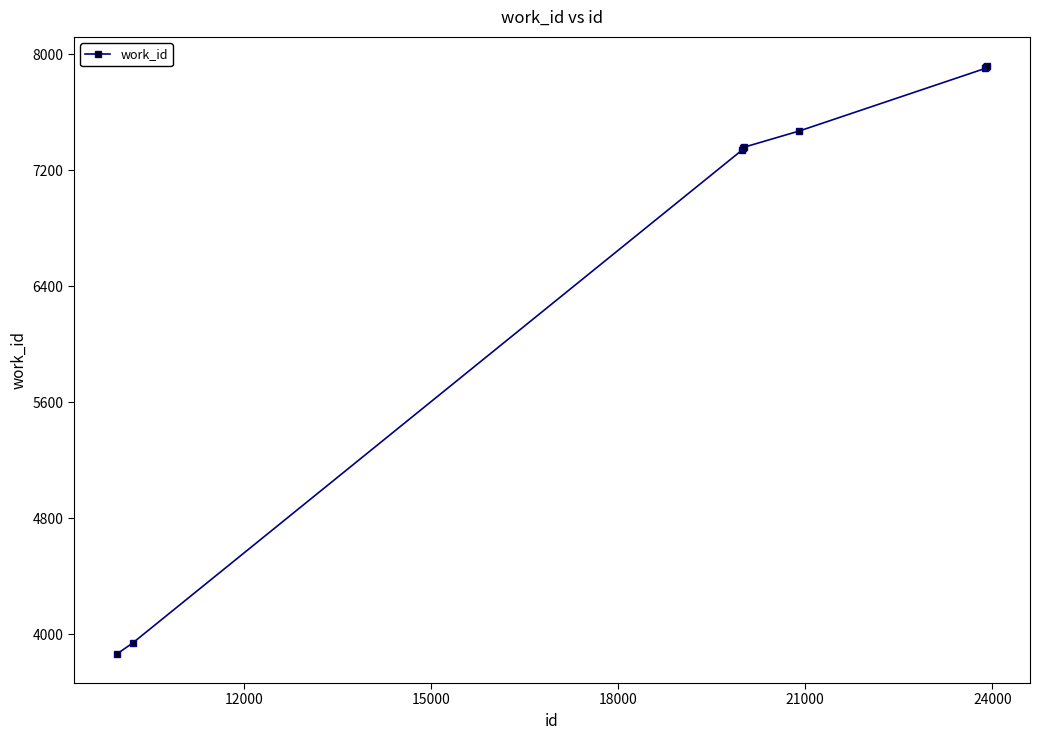

What is the smallest value displayed?

3866